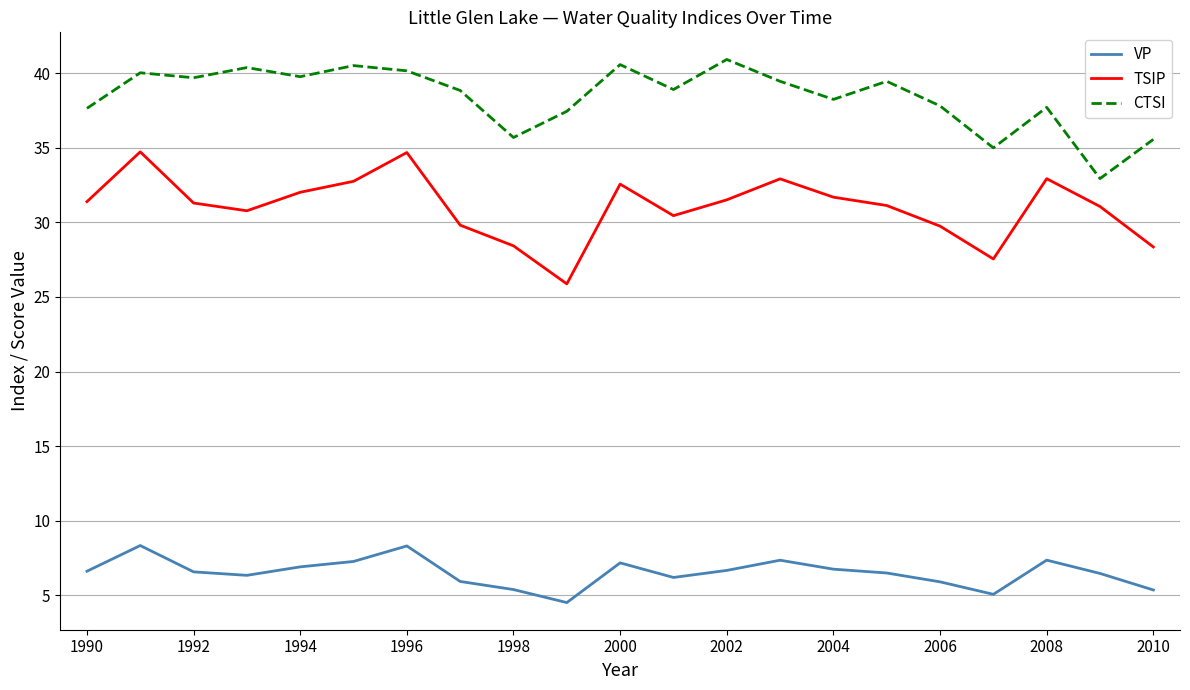

Rank the series by their maximum value, from highest to lowest.

CTSI, TSIP, VP